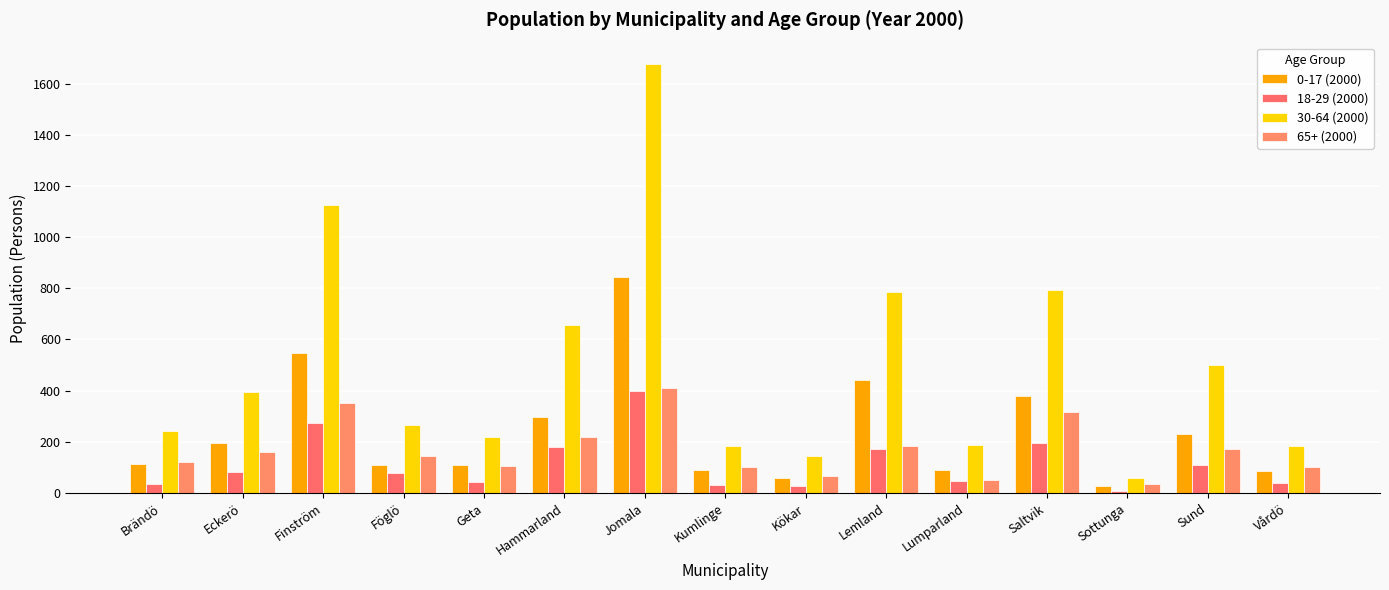

Which has a higher value, Sottunga or Vårdö?

Vårdö